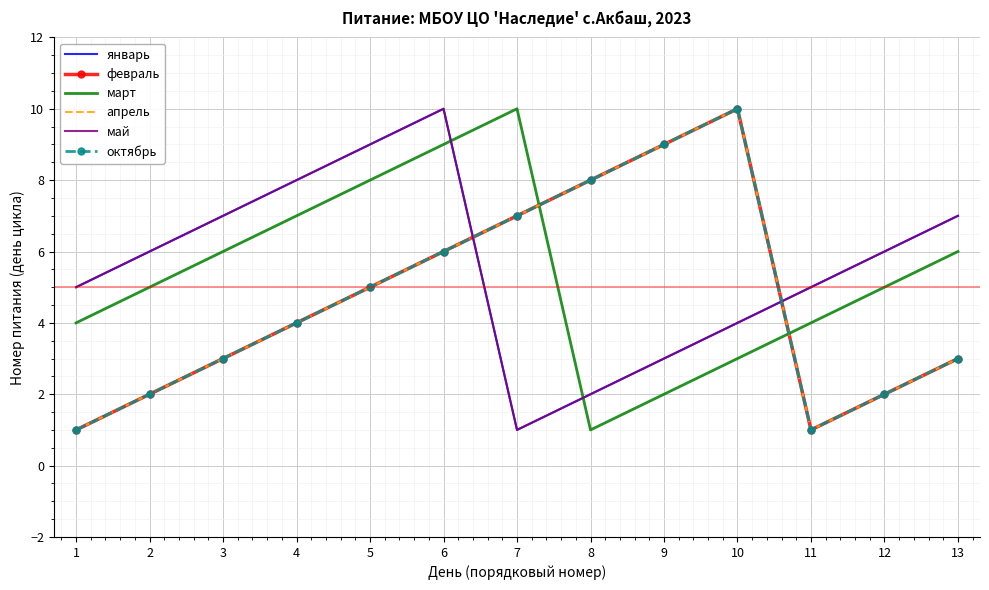

At which category is the sum across all series the highest?

6